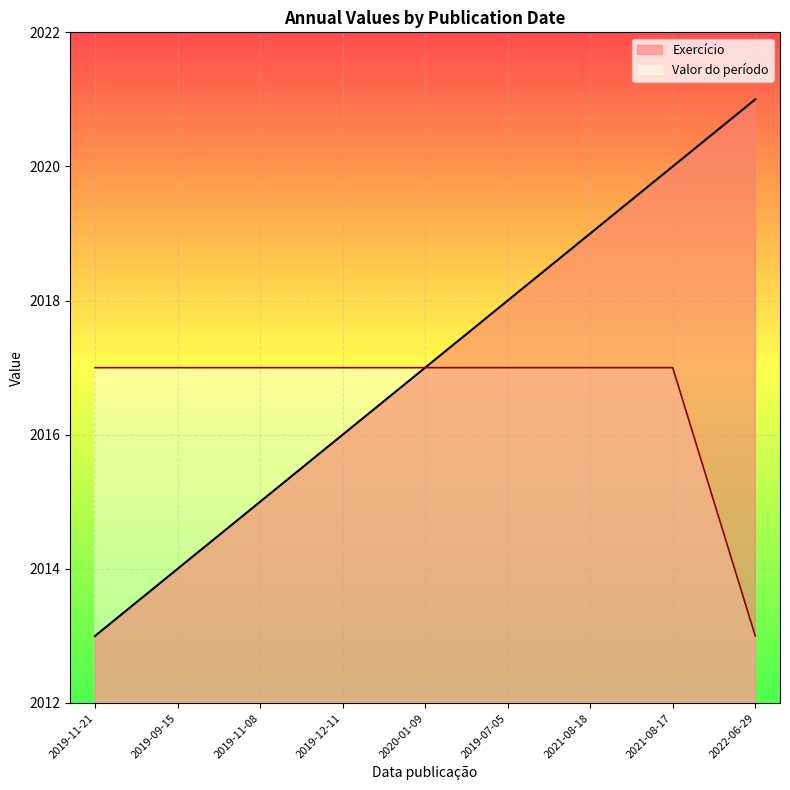

True or false: Valor do período and Exercício cross at least once.

False